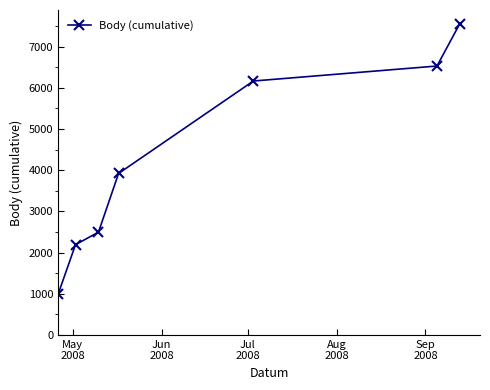

How many lines are shown in the chart?

1